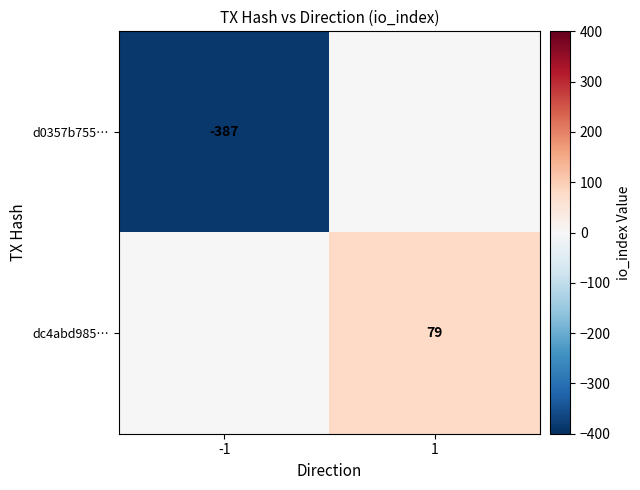

Between 1 and -1, which is larger?

1